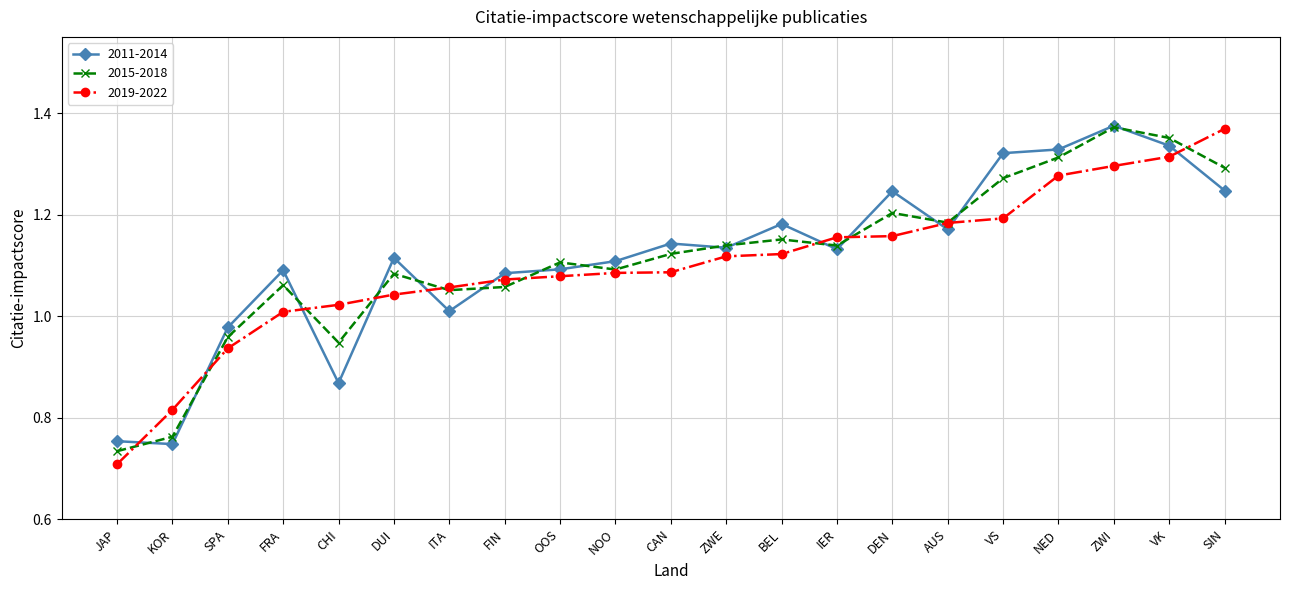

What is the label of the 12th point from the right?

NOO